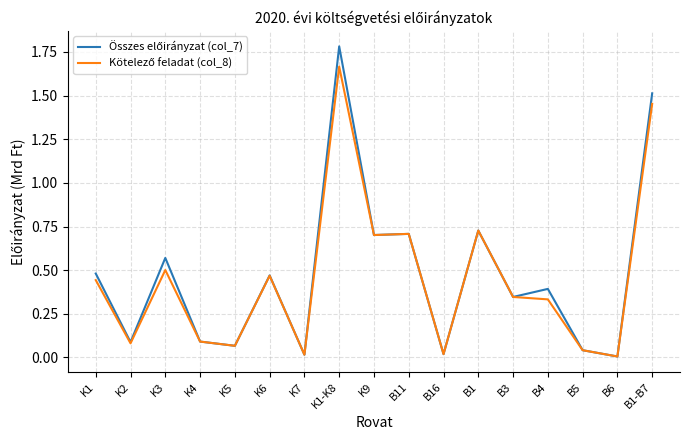

At which category is the sum across all series the highest?

K1-K8